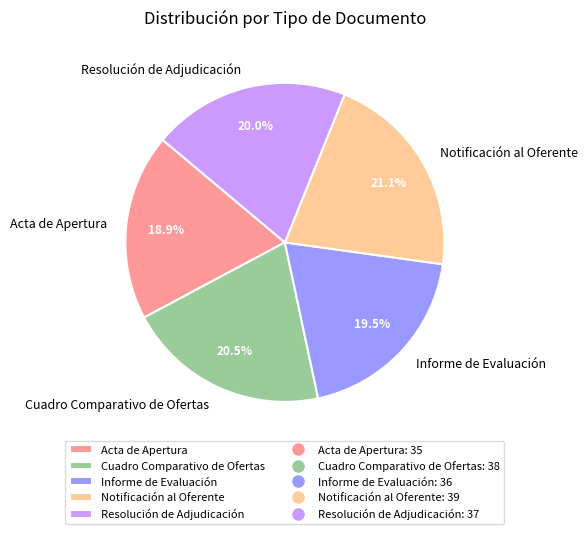

Is there any slice that represents more than half of the pie?

No